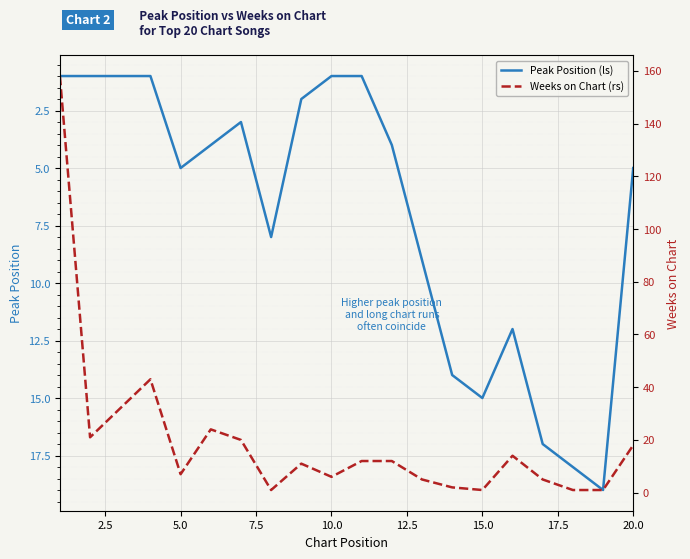

What is the difference between the maximum and second lowest values in the Peak Position (ls) series?

18